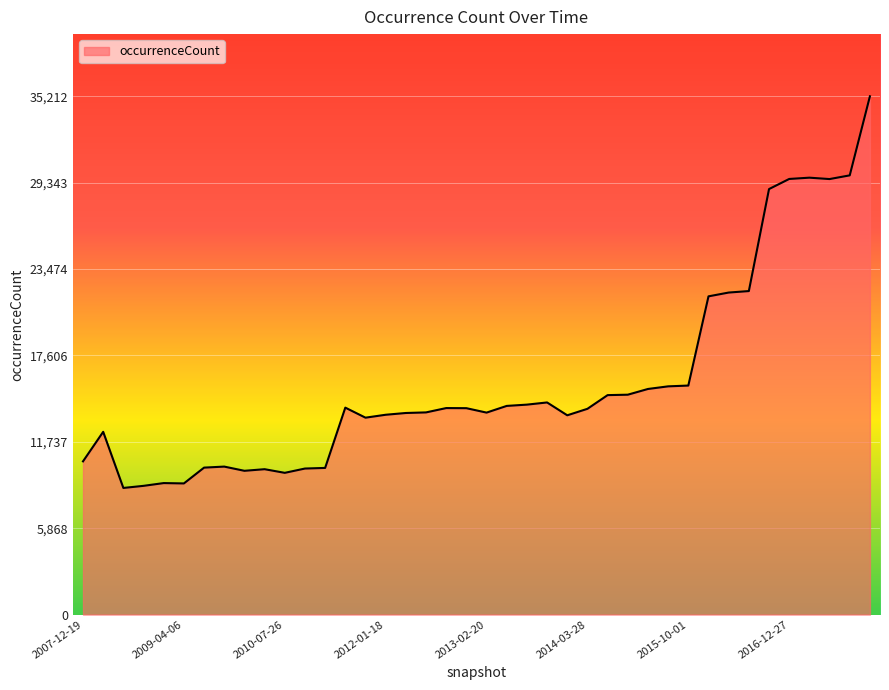

What is the difference between the maximum and minimum values?

26610